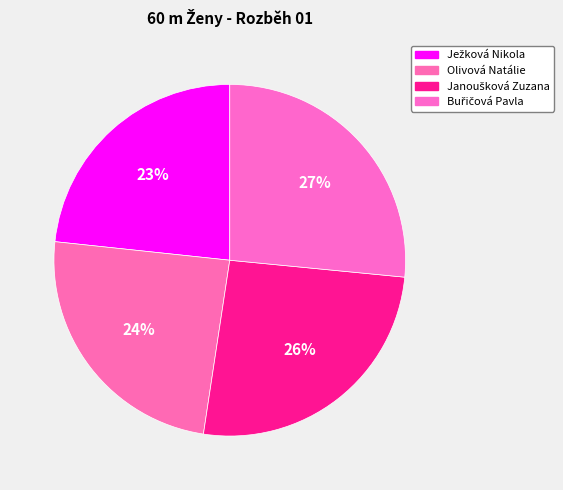

What percentage is NOT represented by Janoušková Zuzana?

74.1%